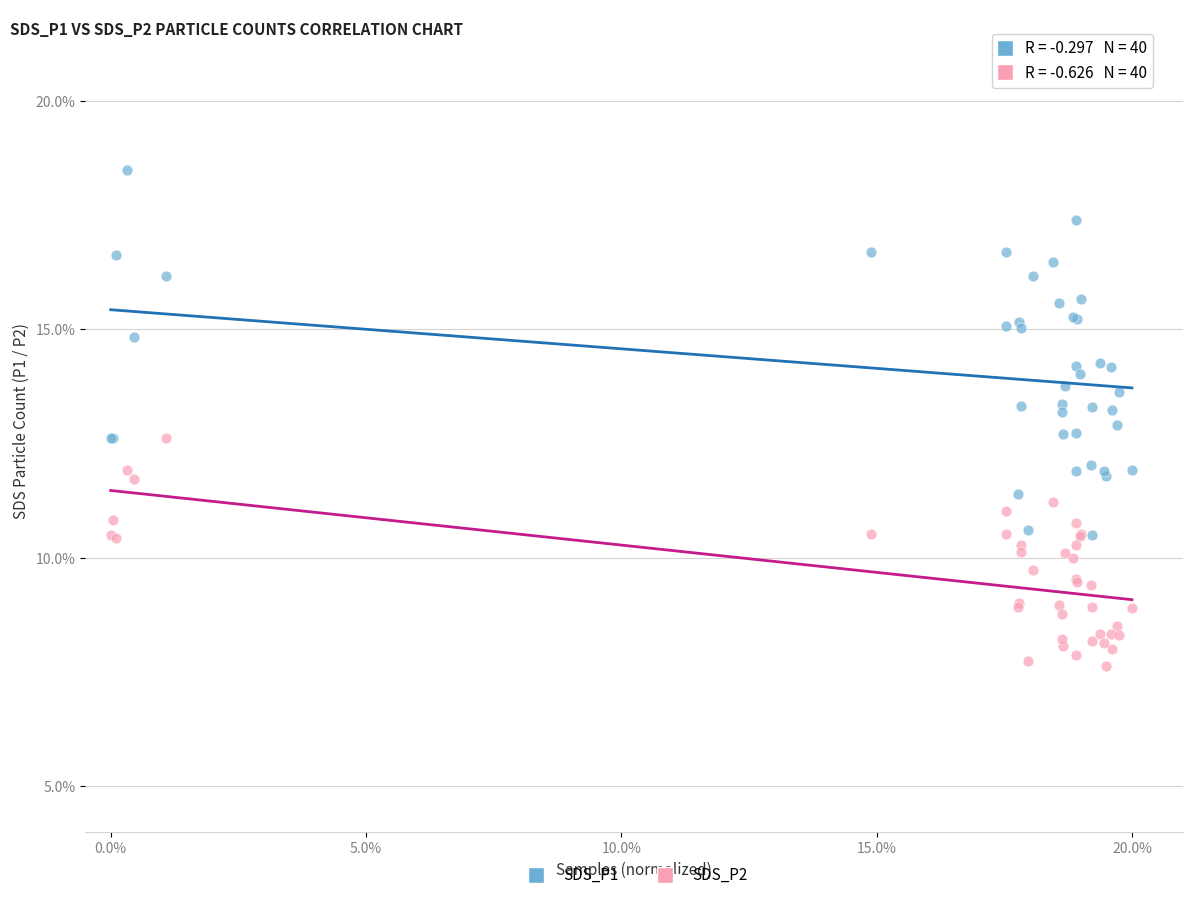

What are all the series names shown in the legend?

SDS_P1, SDS_P2